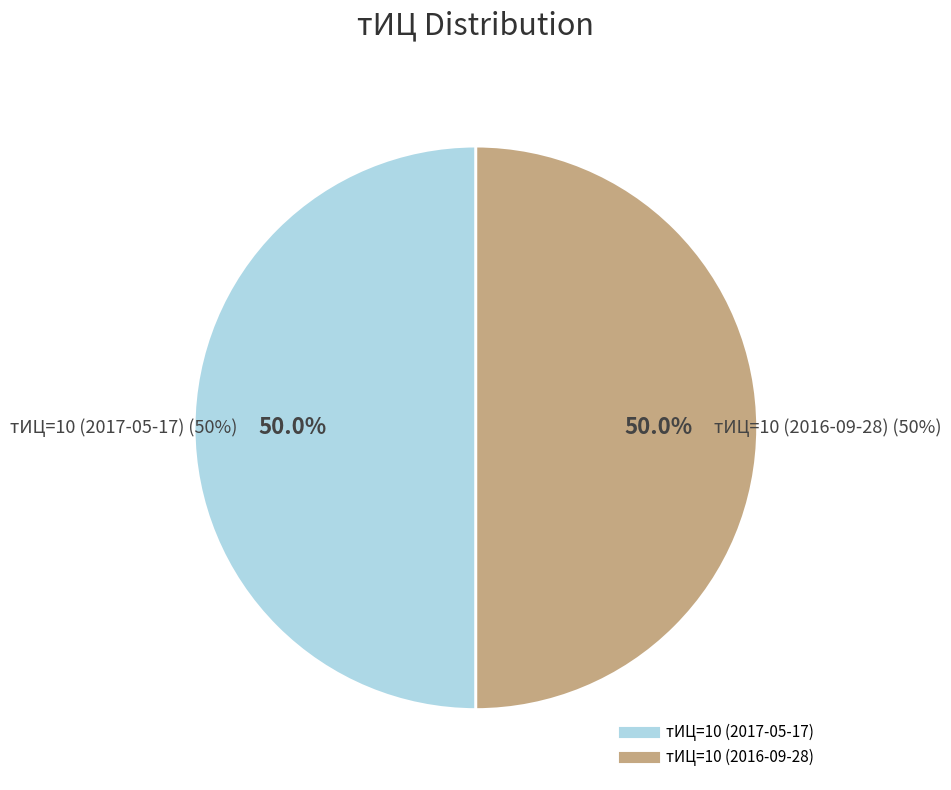

What portion of the pie excludes 10?

50.0%